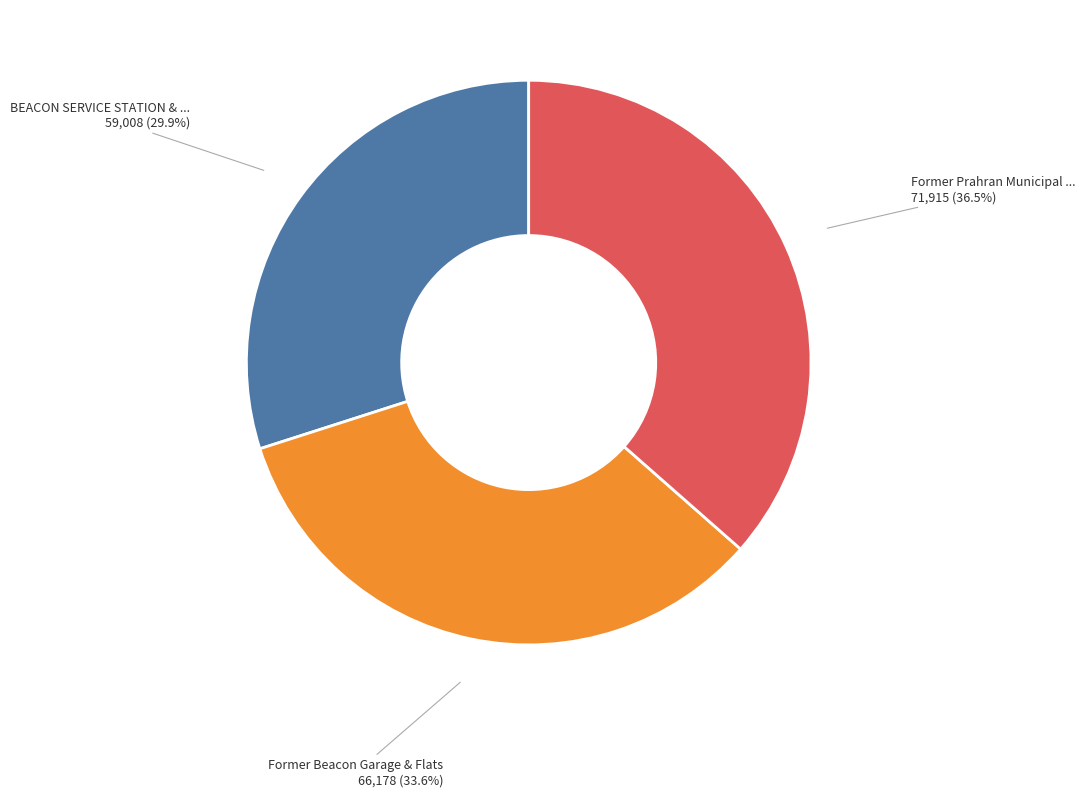

Is there any slice that represents more than half of the pie?

No